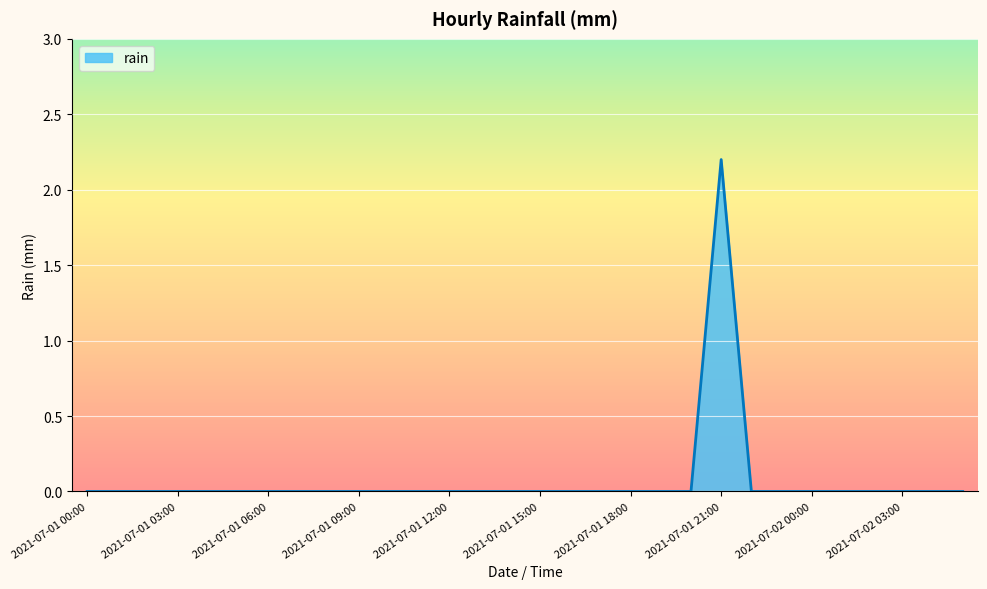

What is the difference between the maximum and minimum values?

2.2